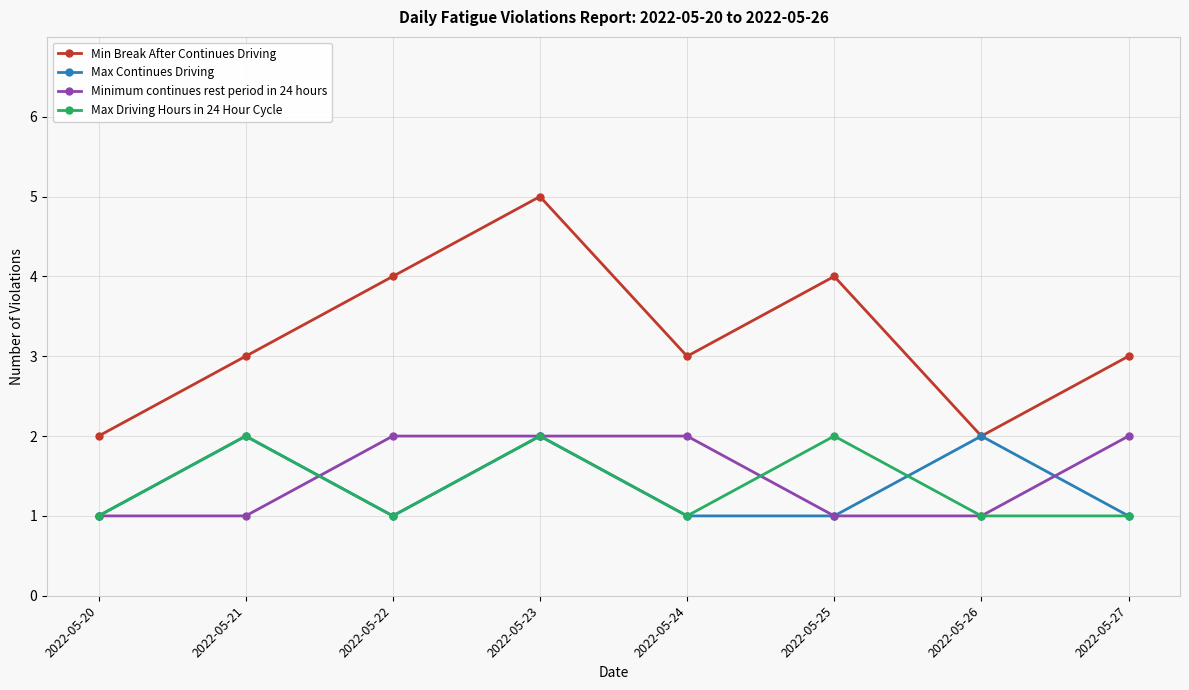

True or false: Min Break After Continues Driving has more than 2 interior local peaks.

False